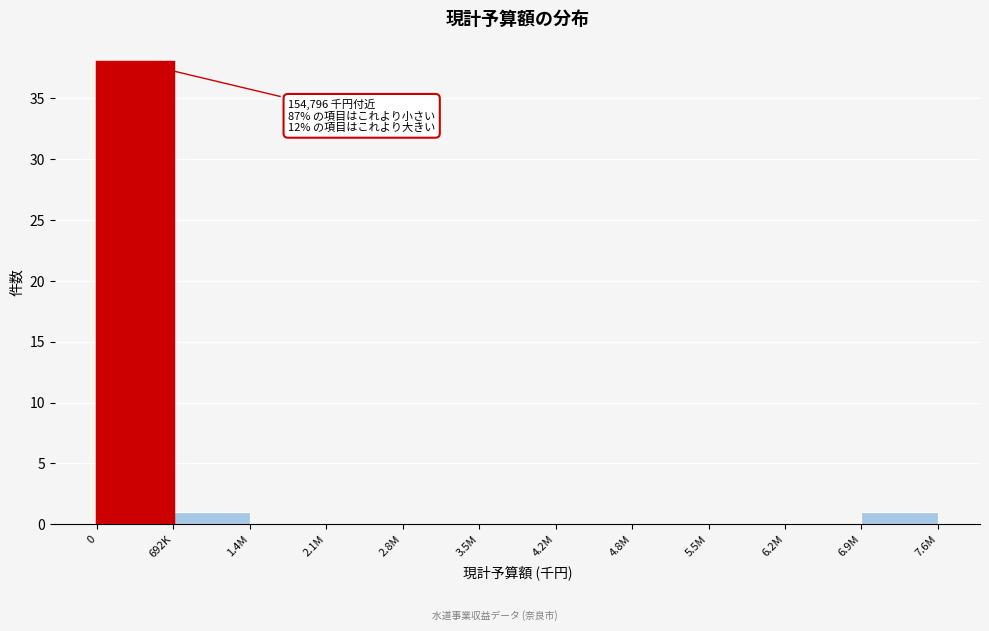

Reading left to right, what are all the values shown in this chart?

0=38	692K=1	1.4M=0	2.1M=0	2.8M=0	3.5M=0	4.2M=0	4.8M=0	5.5M=0	6.2M=0	6.9M=1